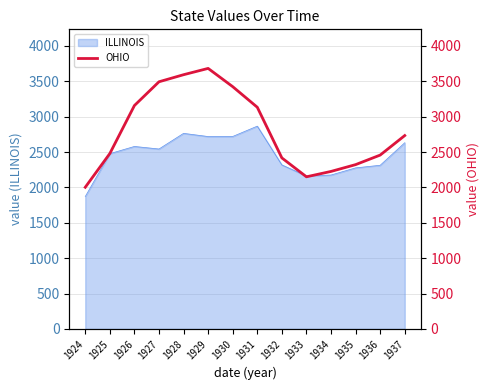

Which category has the lowest value across all series?

1924